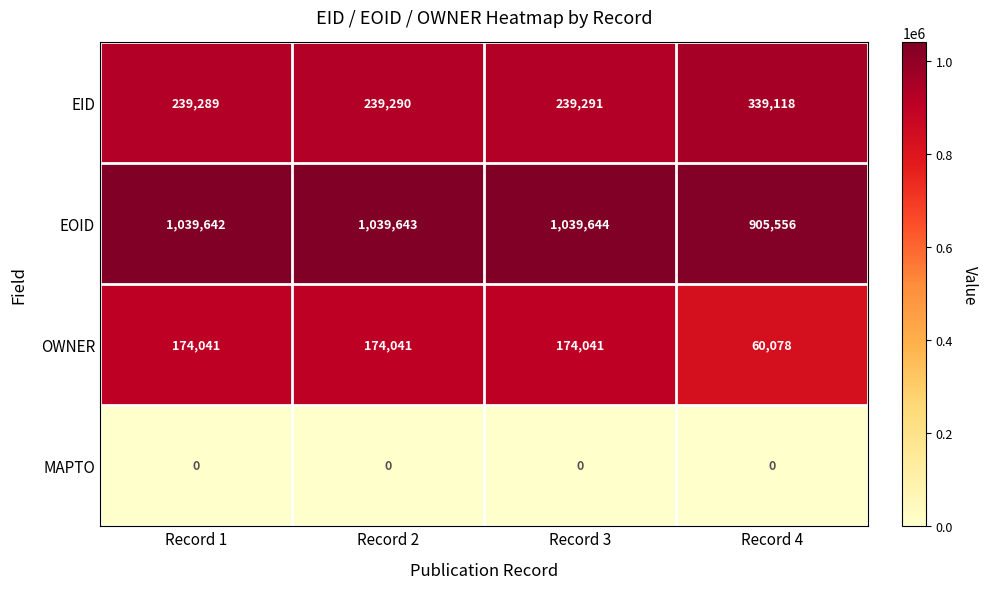

What is the difference between the highest and lowest values at Record 4?

905556